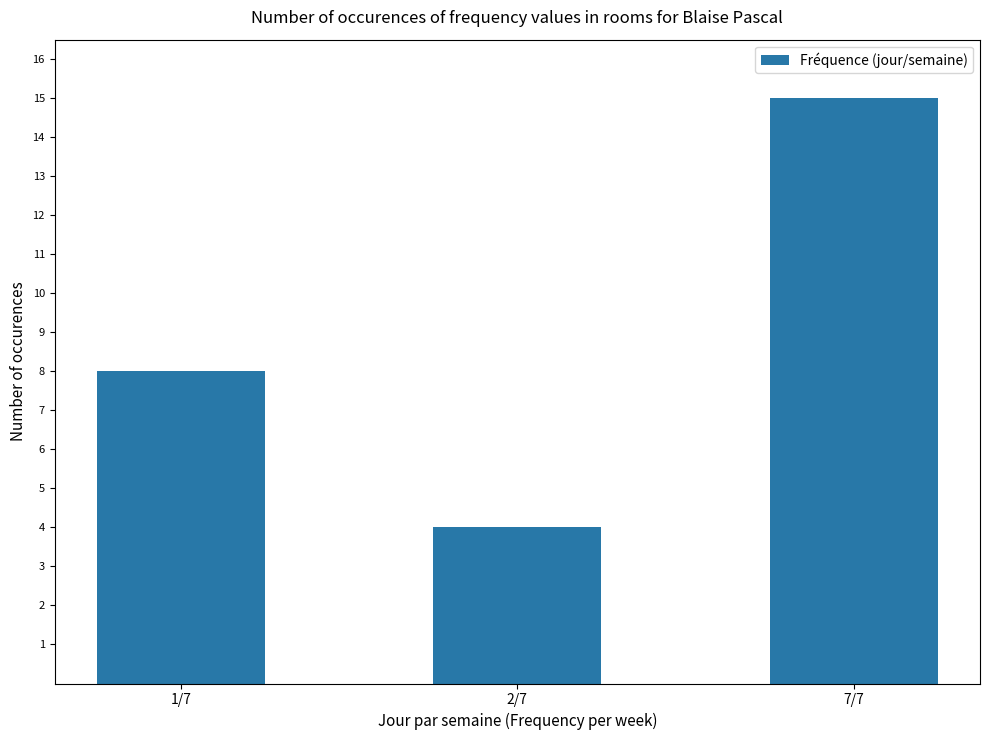

How many categories are shown in the chart?

3